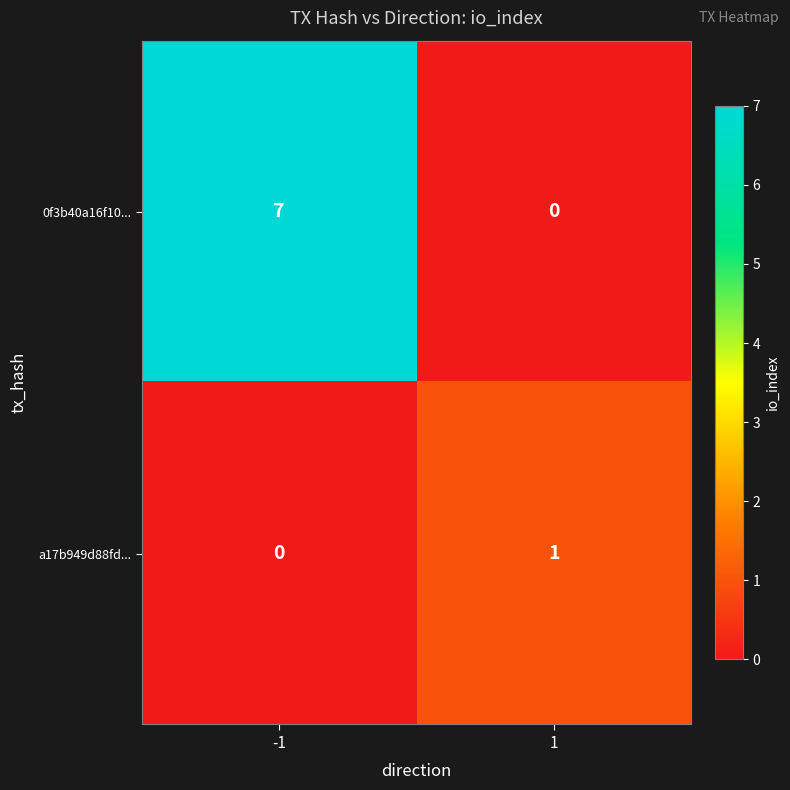

Reading left to right, extract all data points from this chart.

0f3b40a16f10...: -1=7	1=0
a17b949d88fd...: -1=0	1=1